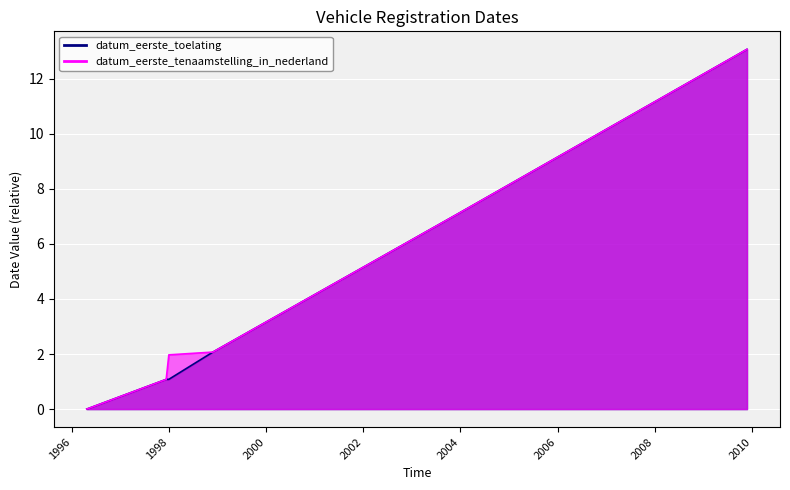

True or false: datum_eerste_toelating and datum_eerste_tenaamstelling_in_nederland cross at least once.

False